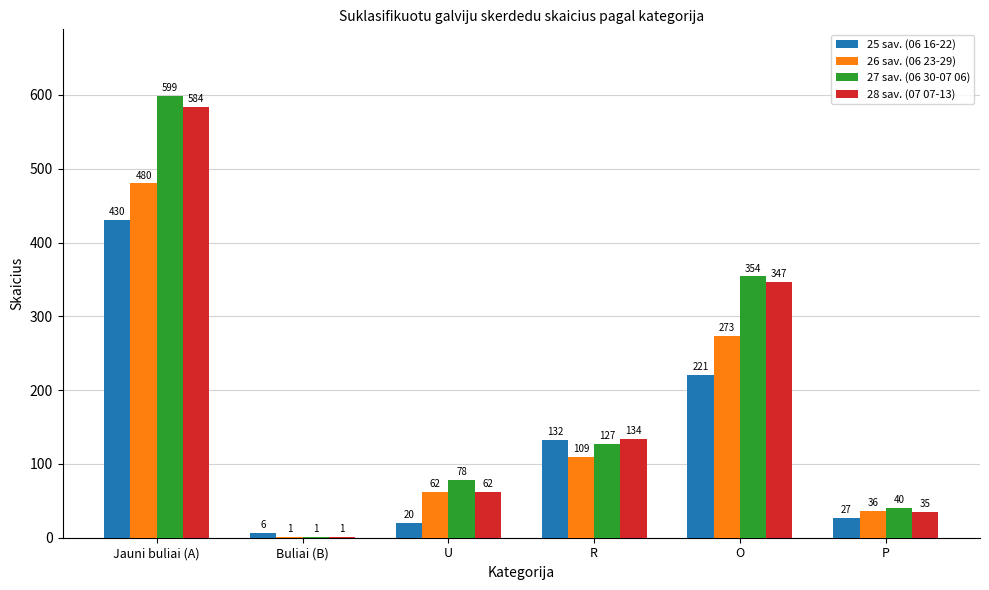

The 28 sav. (07 07-13) series shows 102 at U. True or false?

False